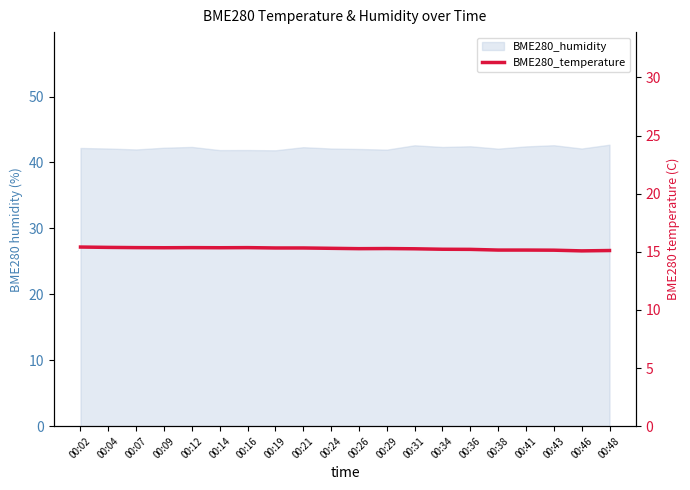

Reading left to right, what are all the values shown in this chart?

15.4	15.4	15.4	15.3	15.4	15.3	15.4	15.3	15.3	15.3	15.3	15.3	15.3	15.2	15.2	15.2	15.2	15.1	15.1	15.1